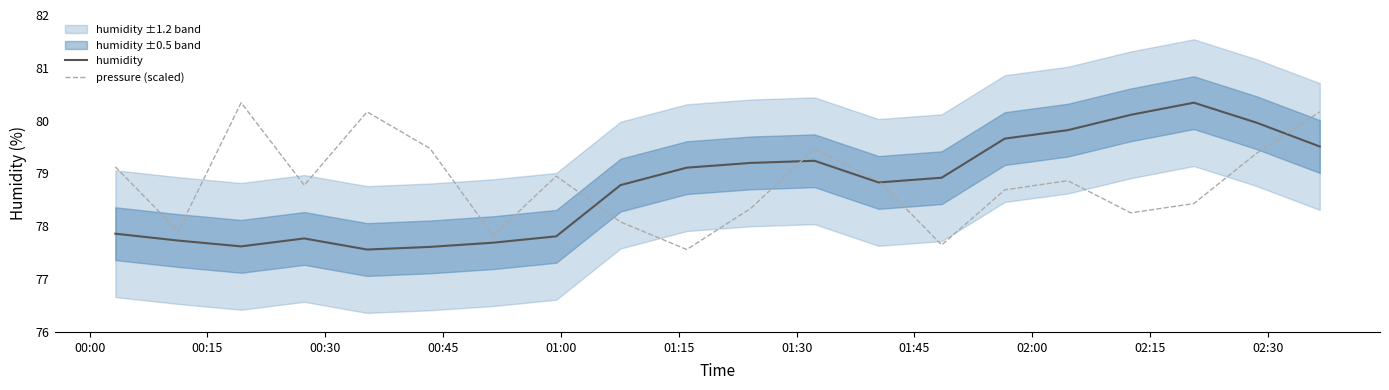

What is the lowest value of the pressure (scaled) series?

77.6